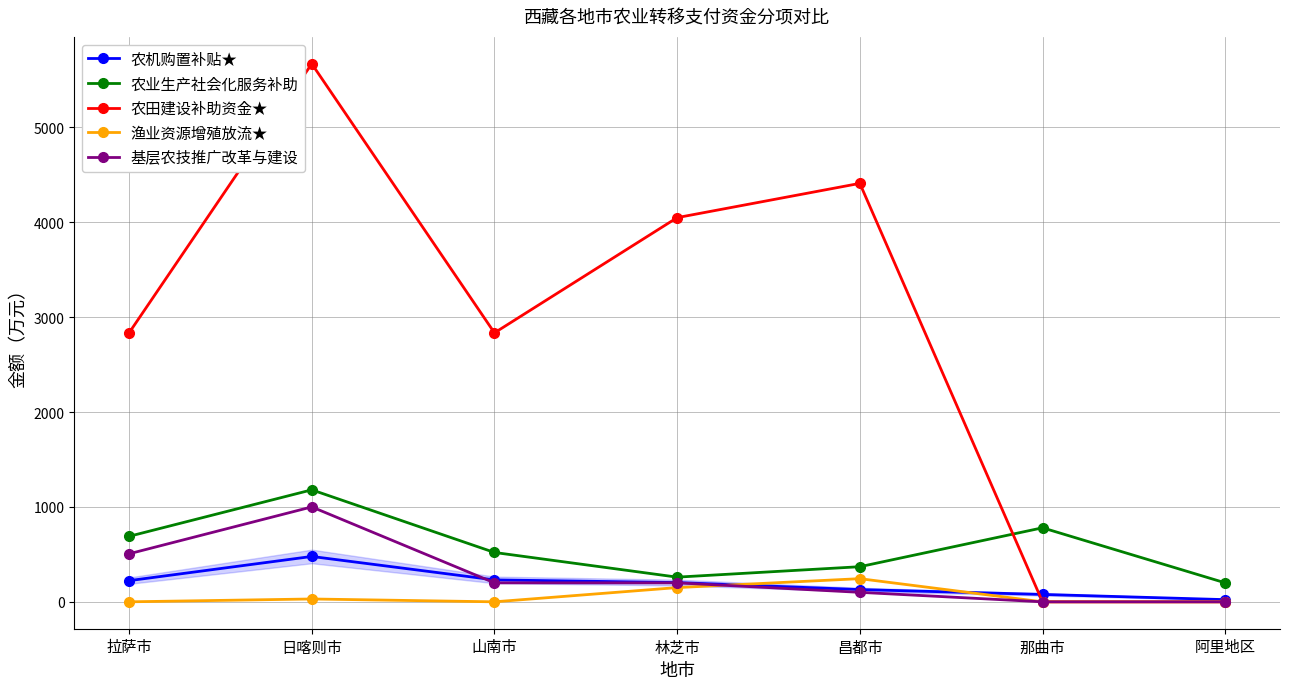

Which series has the widest spread of values?

农田建设补助资金★